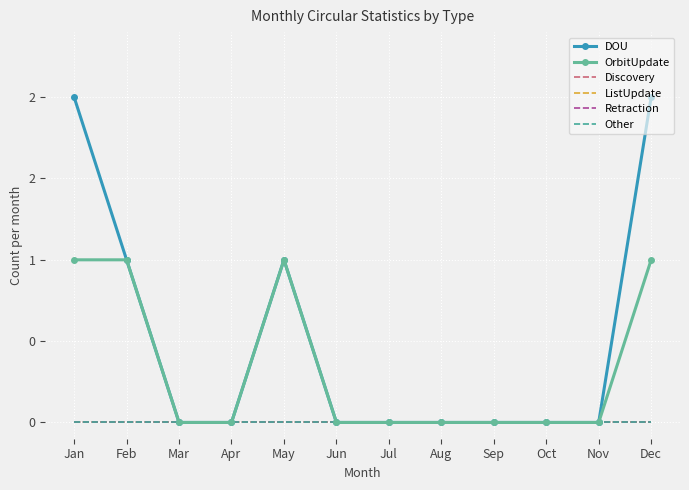

True or false: OrbitUpdate and Discovery intersect in this chart.

False